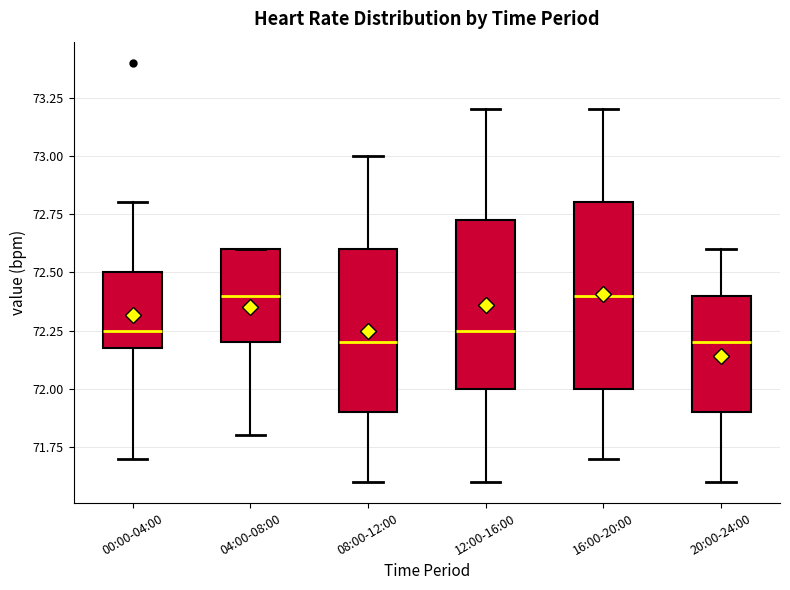

Reading left to right, read every box against the y-axis: the position of its median line, the range the box covers, and the ends of its whiskers. The values are not printed on the chart, so give them approximately, as read against the axis.

00:00-04:00: median 72.25, box 72.20 to 72.50, whiskers 71.70 to 72.80
04:00-08:00: median 72.40, box 72.20 to 72.60, whiskers 71.80 to 72.60
08:00-12:00: median 72.20, box 71.90 to 72.60, whiskers 71.60 to 73.00
12:00-16:00: median 72.25, box 72.00 to 72.75, whiskers 71.60 to 73.20
16:00-20:00: median 72.40, box 72.00 to 72.80, whiskers 71.70 to 73.20
20:00-24:00: median 72.20, box 71.90 to 72.40, whiskers 71.60 to 72.60